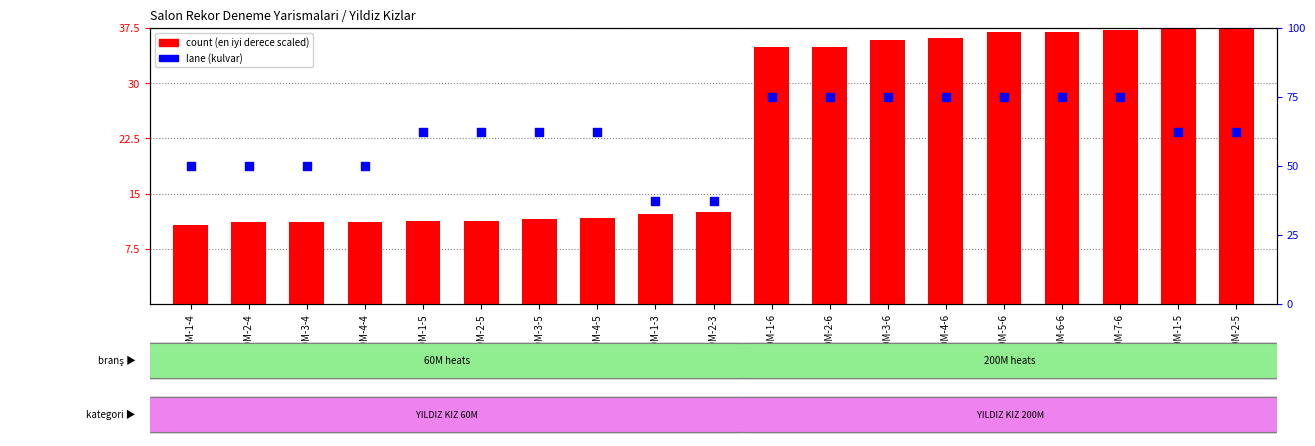

What are all the series names shown in the legend?

count, lane (kulvar)